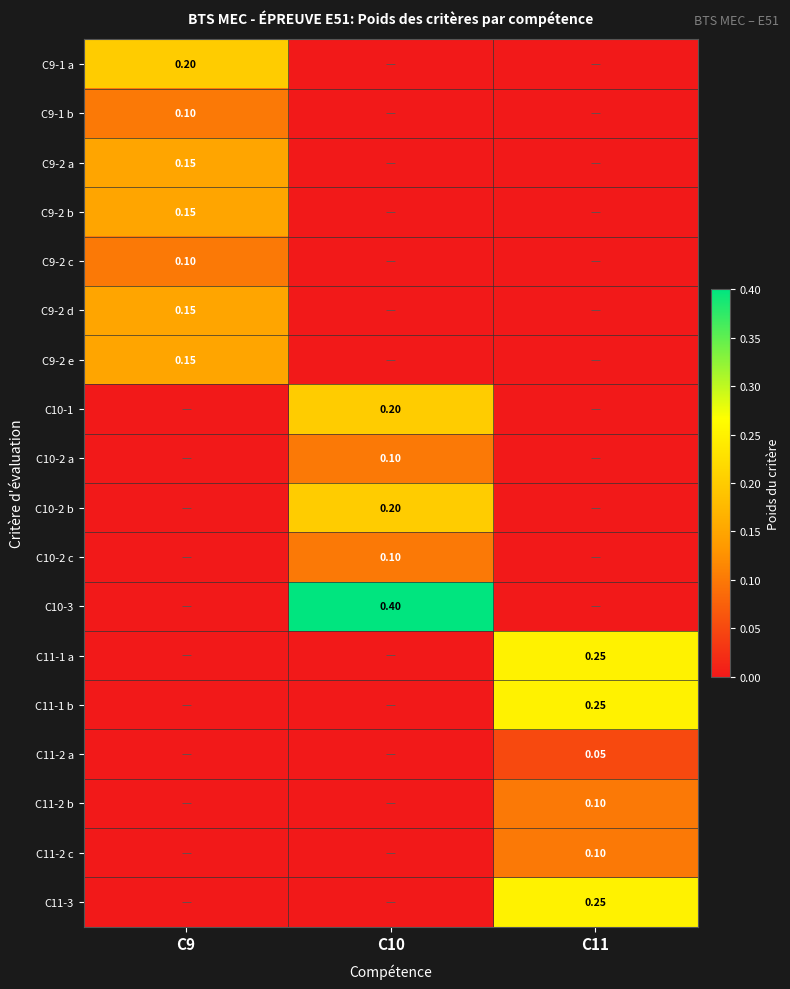

Is the value of C9-1 b at C9 greater than the value of C11-1 b at C11?

No